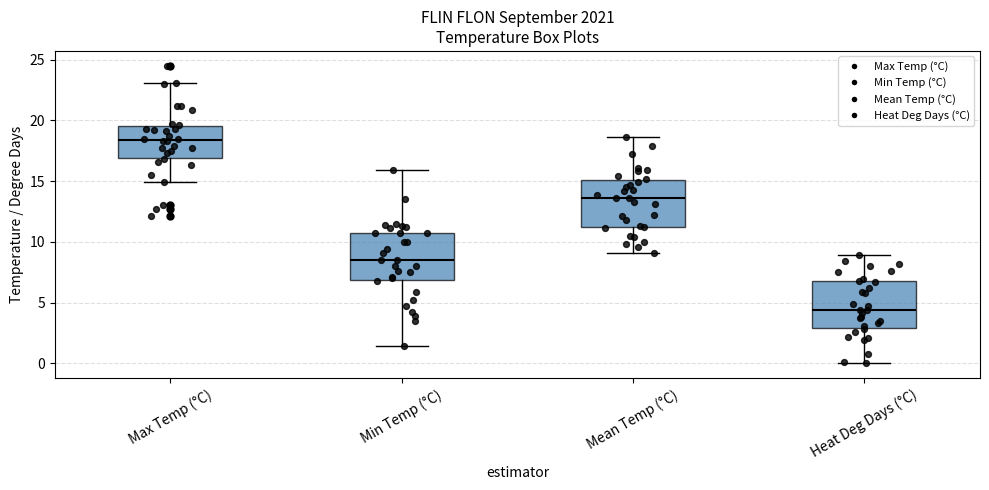

Reading left to right, read every box against the y-axis: the position of its median line, the range the box covers, and the ends of its whiskers. The values are not printed on the chart, so give them approximately, as read against the axis.

Max Temp (°C): median 18.5, box 17.0 to 19.5, whiskers 15.0 to 23.0
Min Temp (°C): median 8.5, box 7.0 to 10.5, whiskers 1.5 to 16.0
Mean Temp (°C): median 13.5, box 11.0 to 15.0, whiskers 9.0 to 18.5
Heat Deg Days (°C): median 4.5, box 3.0 to 7.0, whiskers 0.0 to 9.0